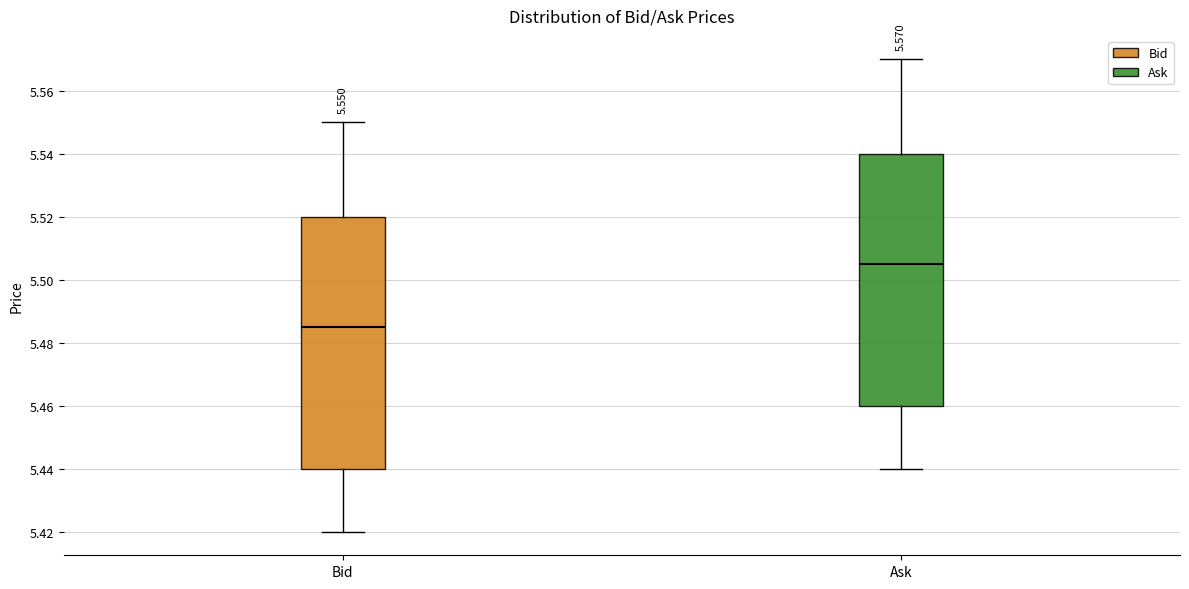

Which box's median line is the highest?

Ask